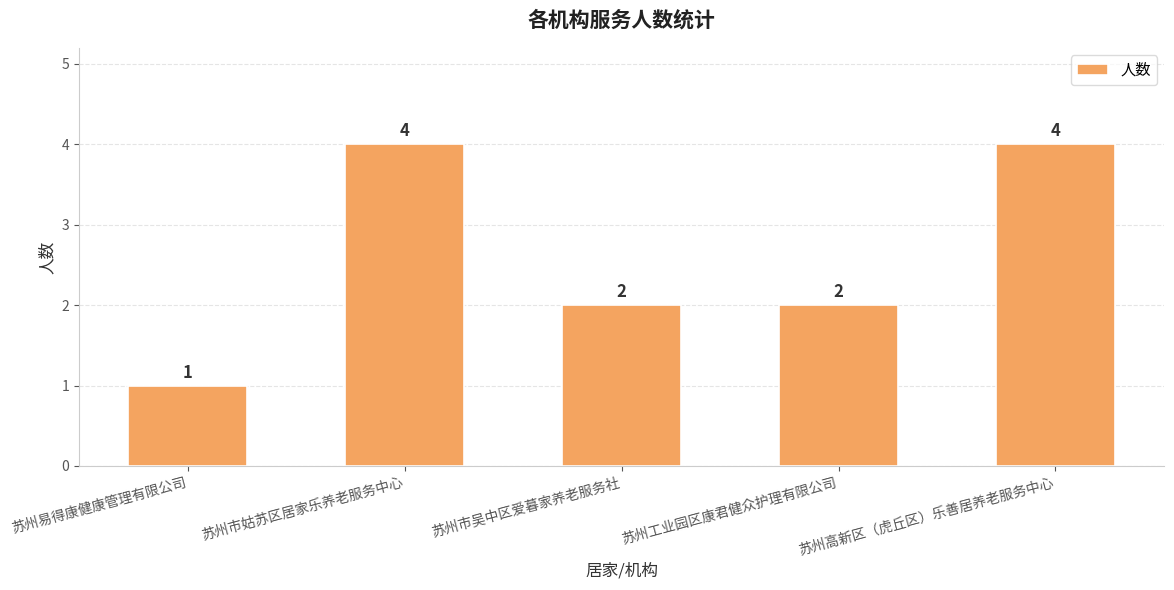

How many data points are less than 2?

1